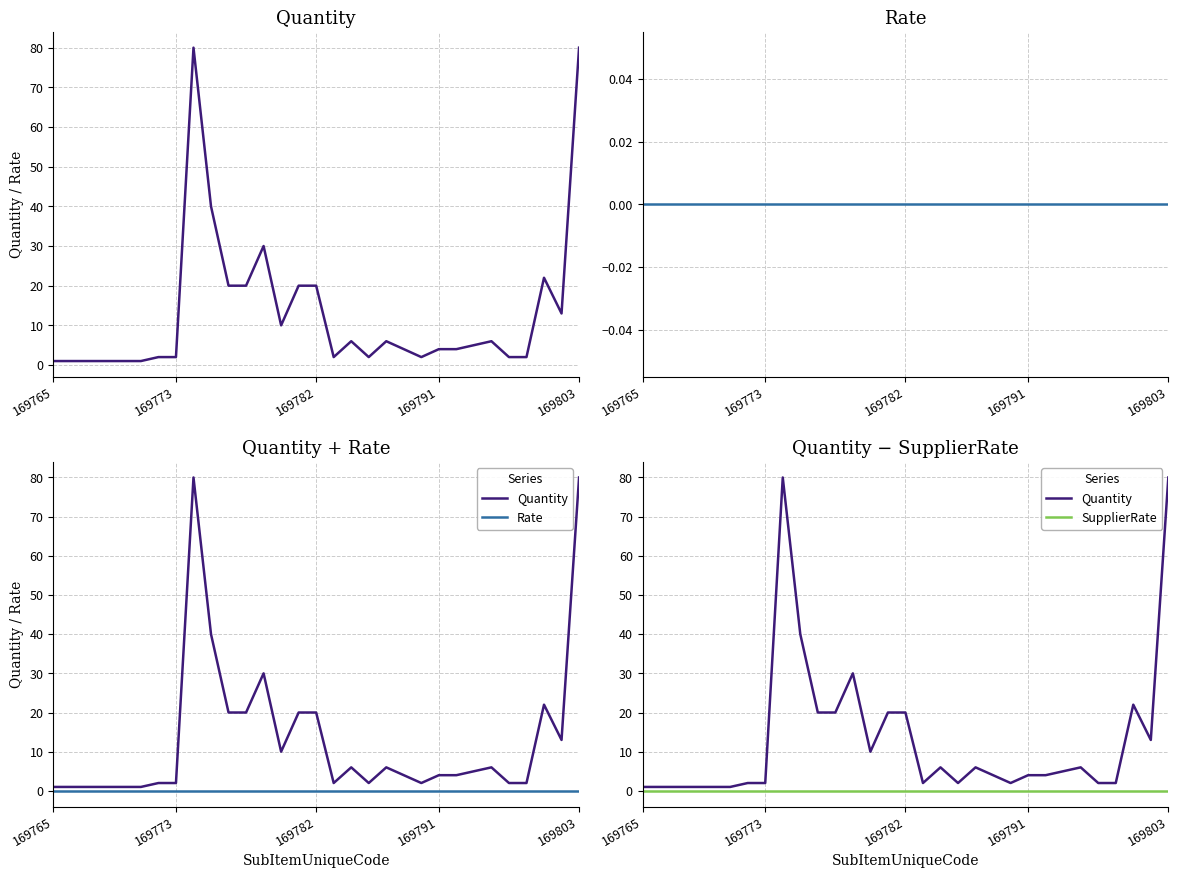

What is the total value across all series at 29?

13